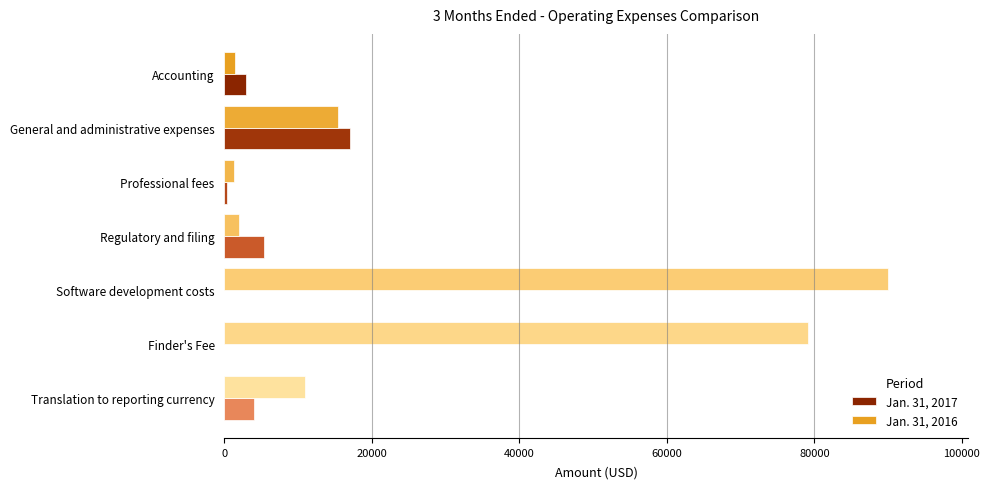

What is the average value of the Jan. 31, 2016 series?

28585